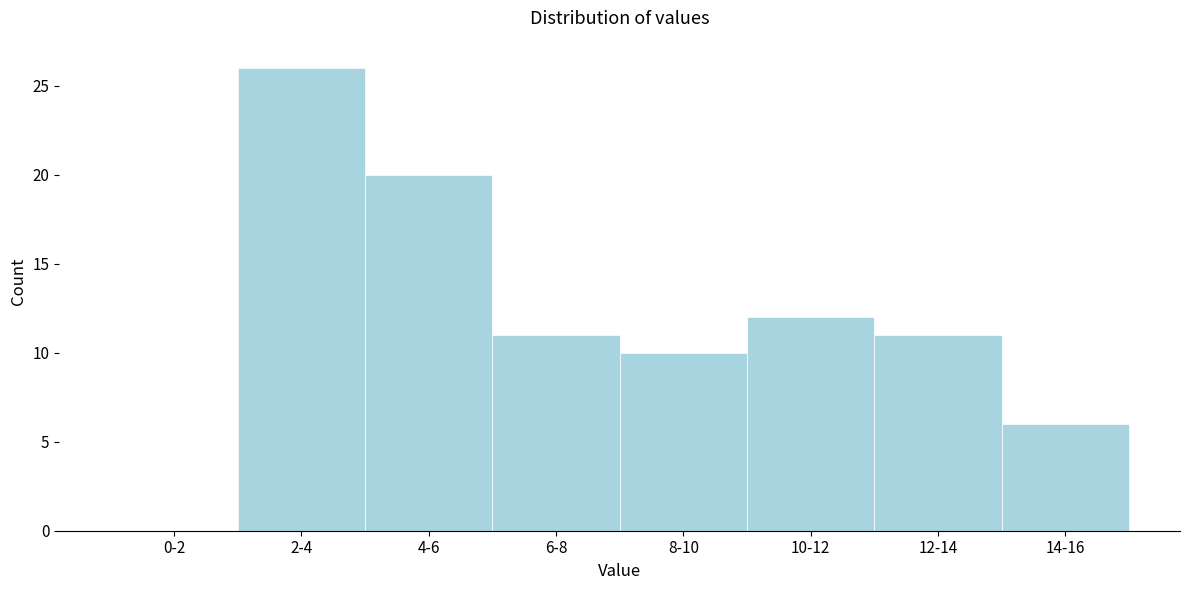

Reading left to right, transcribe all the data shown in this chart.

0-2=0	2-4=26	4-6=20	6-8=11	8-10=10	10-12=12	12-14=11	14-16=6